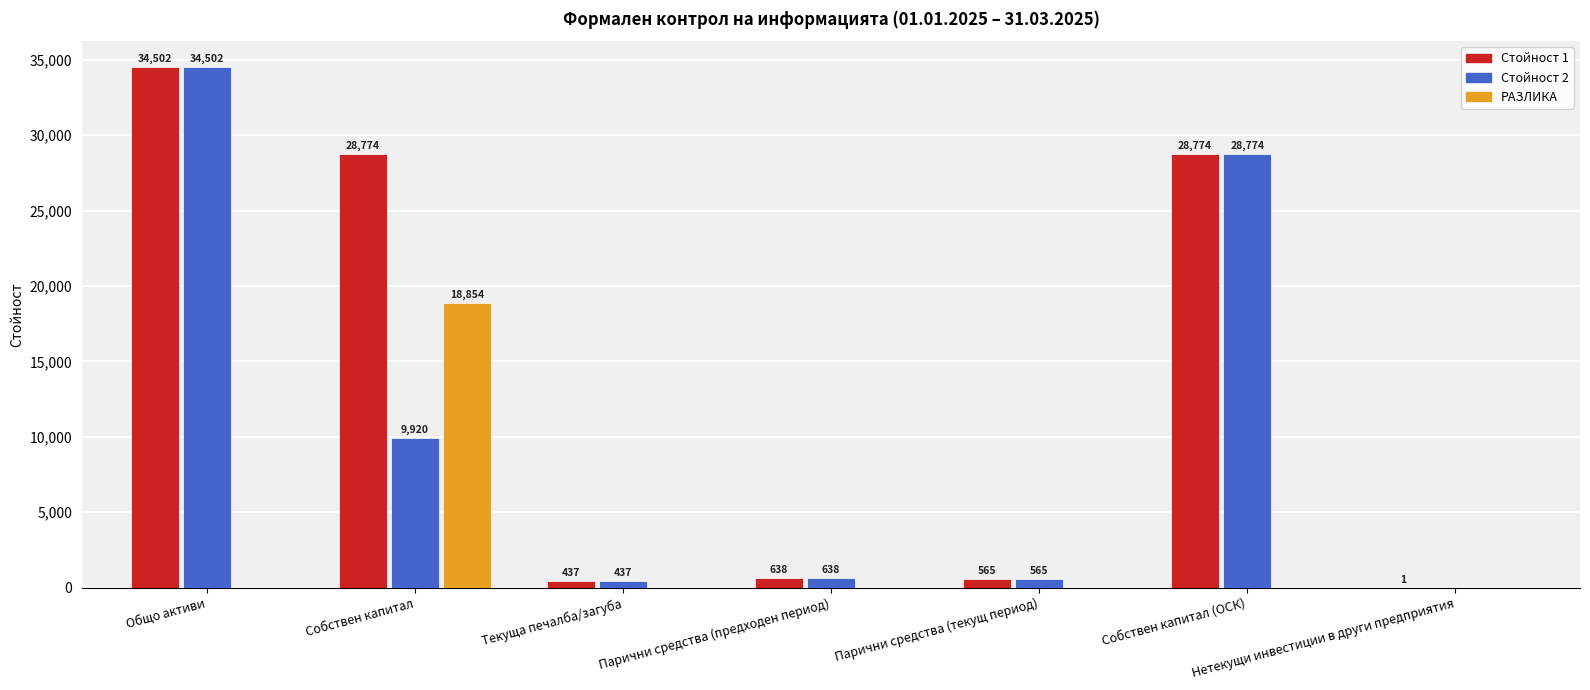

True or false: РАЗЛИКА has a value of 0 at Собствен капитал (ОСК).

True